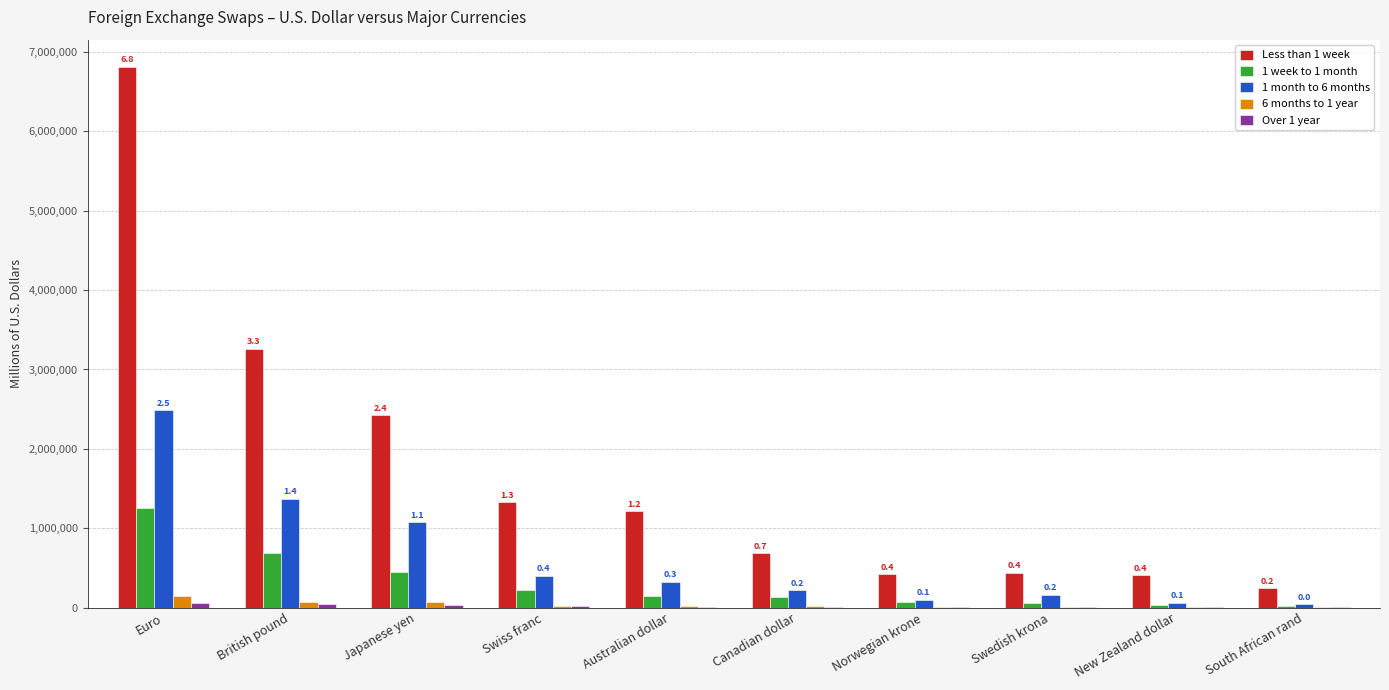

At which category is the sum across all series the highest?

Euro